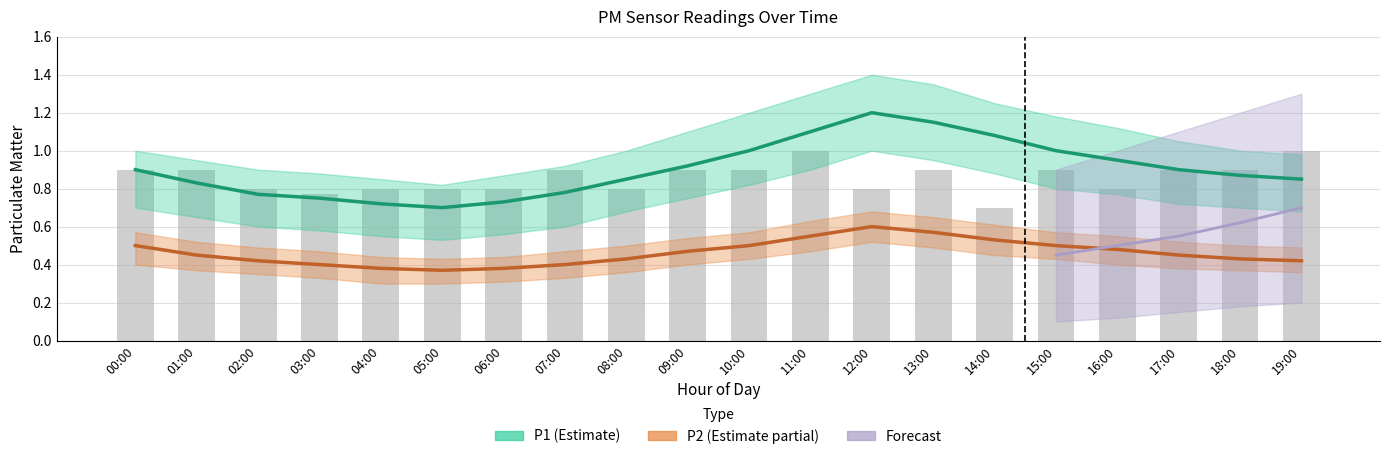

Where is the data nearest to the value 0?

14:00